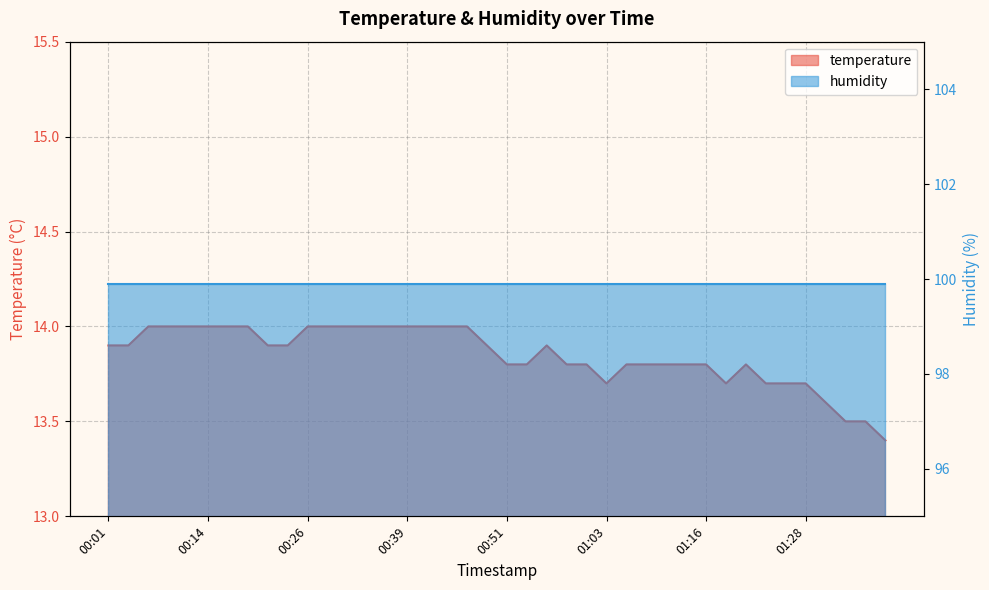

What is the greatest value displayed?

14.0